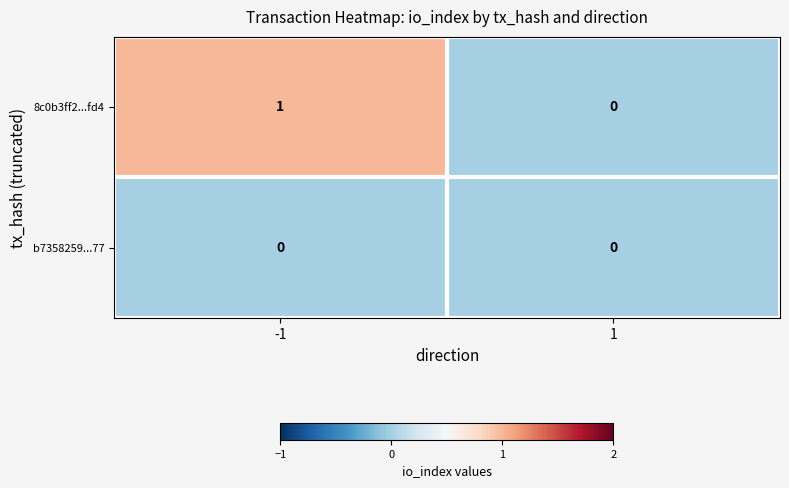

Reading left to right, what are all the values shown in this chart?

8c0b3ff2...fd4: -1=1	1=0
b7358259...77: -1=0	1=0